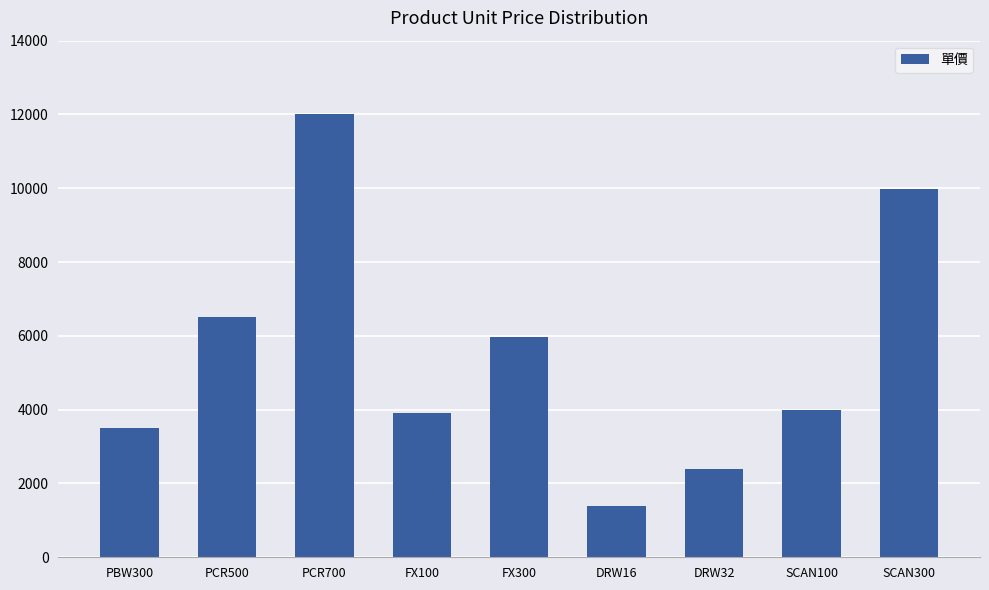

What is the value of the 3rd bar from the left?

12000